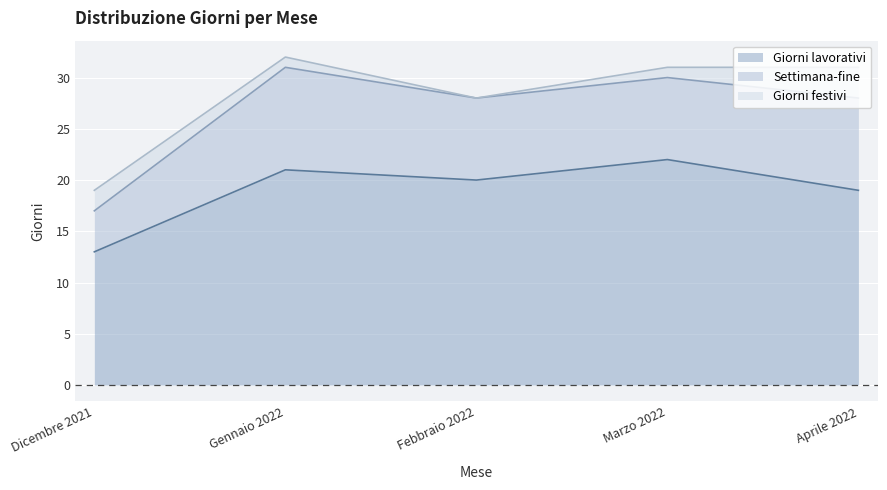

True or false: Giorni lavorativi has a value of 39 at Marzo 2022.

False